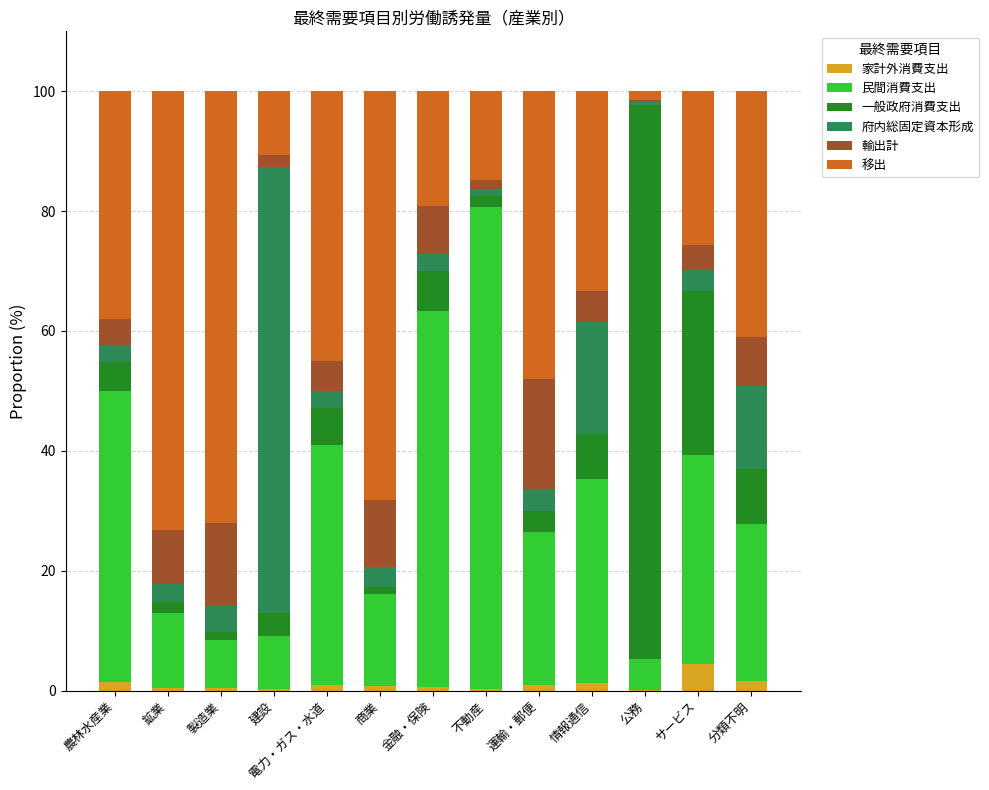

What is the maximum value for 家計外消費支出?

4.5